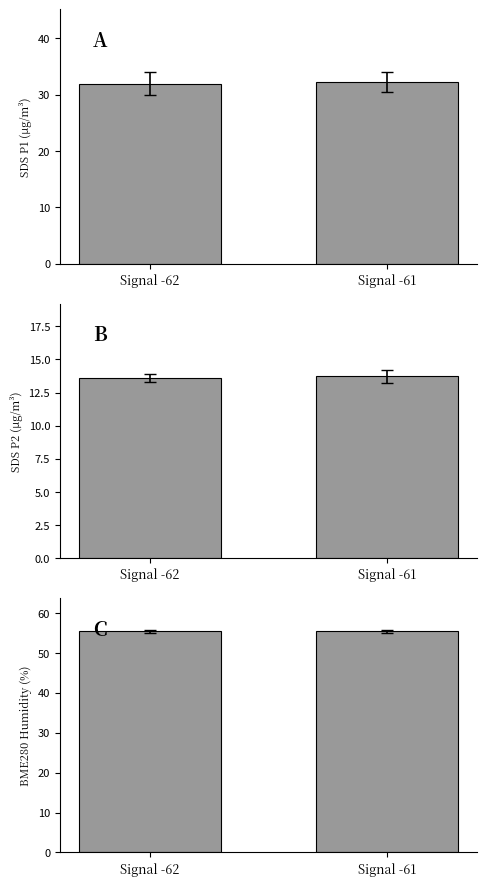

Reading left to right, list all the values displayed in this chart.

SDS_P1: 32.0	32.2
SDS_P2: 13.6	13.7
BME280_humidity: 55.4	55.4